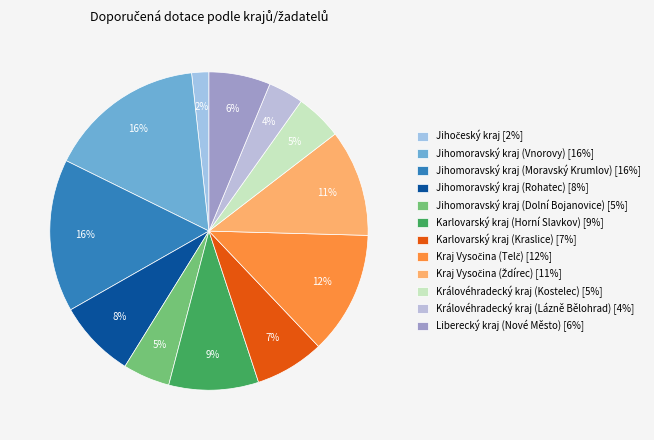

Do Karlovarský kraj (Kraslice) and Kraj Vysočina (Telč) together represent more than half of the pie?

No